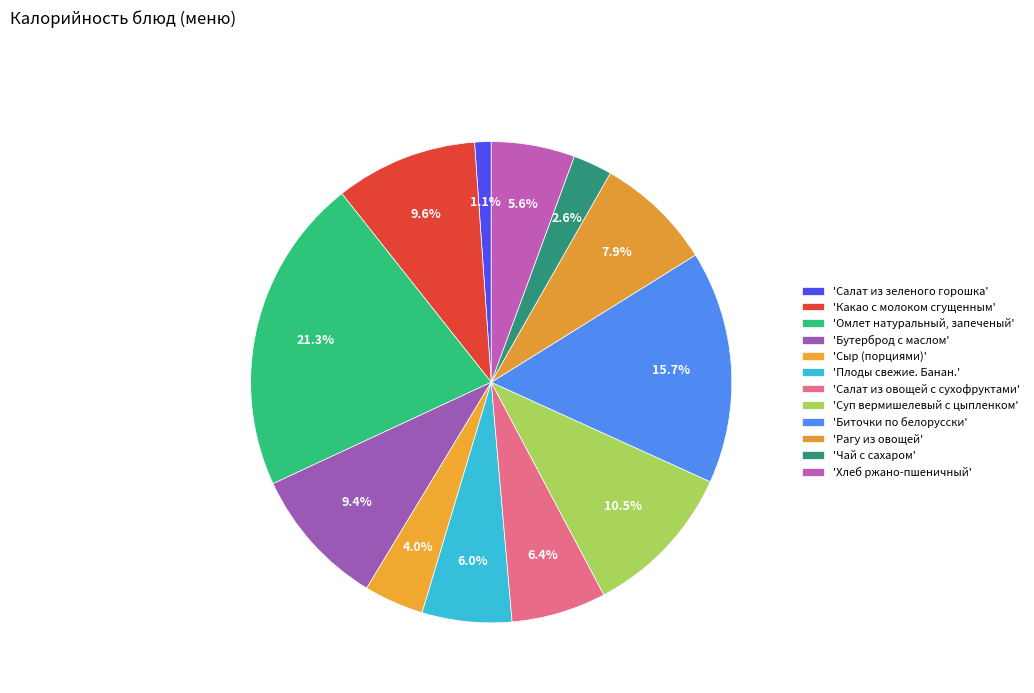

What is the smallest slice in the pie chart?

Салат из зеленого горошка